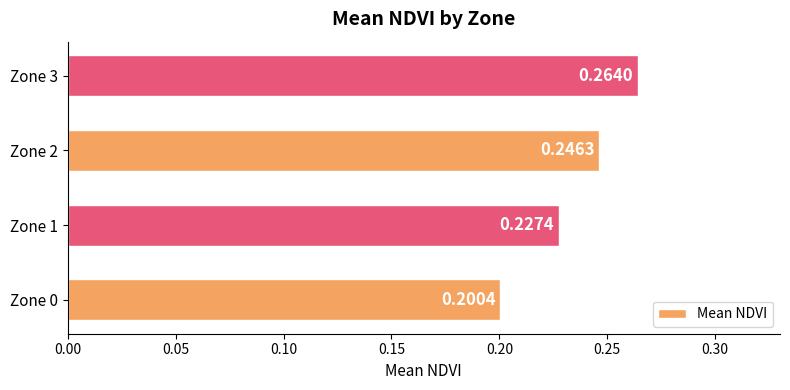

Rank the categories by value from highest to lowest.

Zone 3, Zone 2, Zone 1, Zone 0